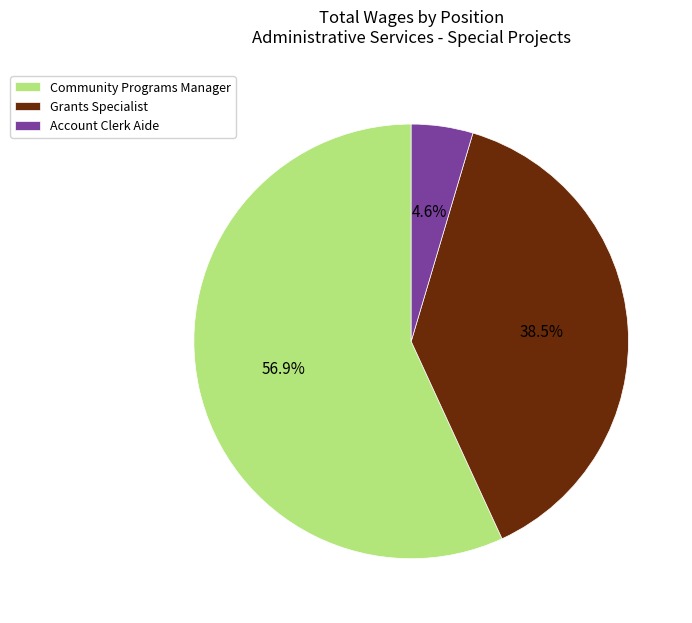

Which category has the biggest portion of the pie?

Community Programs Manager